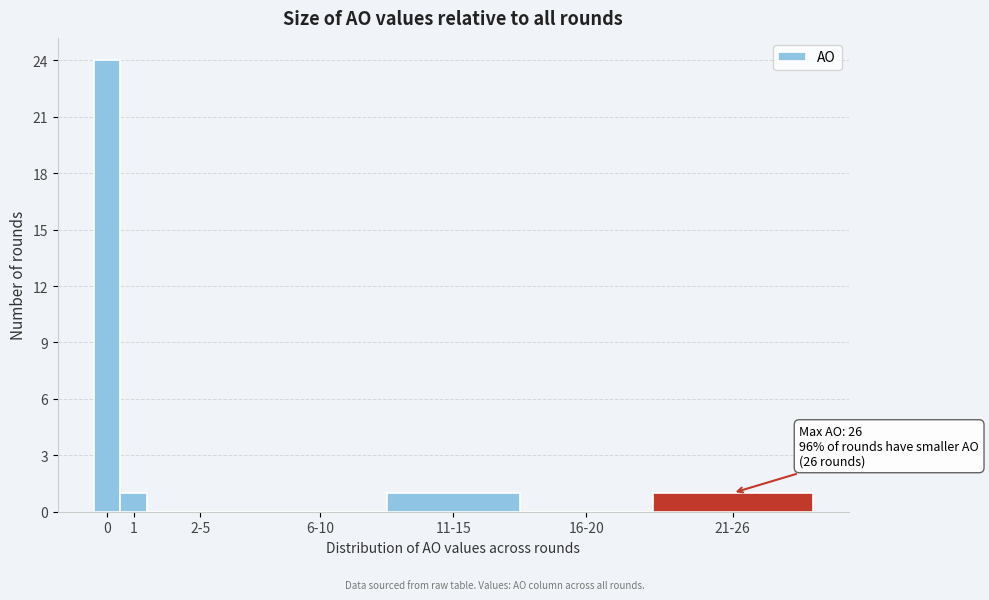

Reading right to left, what are all the values shown in this chart?

21-26=1	16-20=0	11-15=1	6-10=0	2-5=0	1=1	0=24